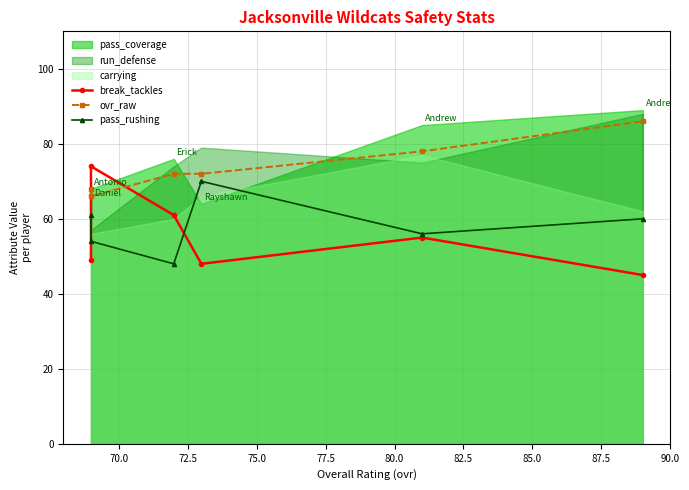

True or false: ovr_raw has more than 2 interior local peaks.

False